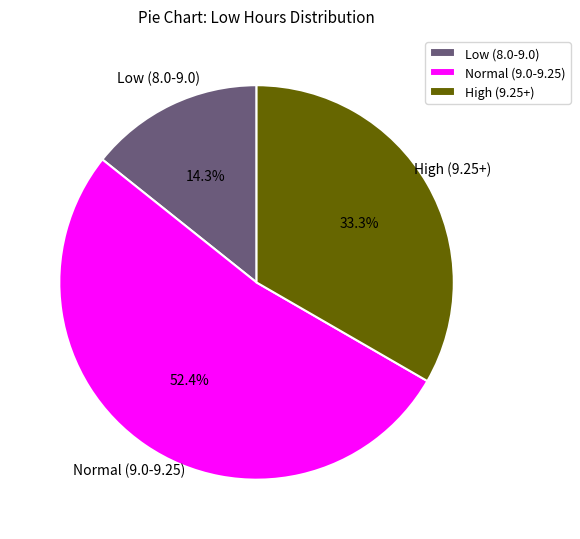

Does any single category account for the majority?

Yes